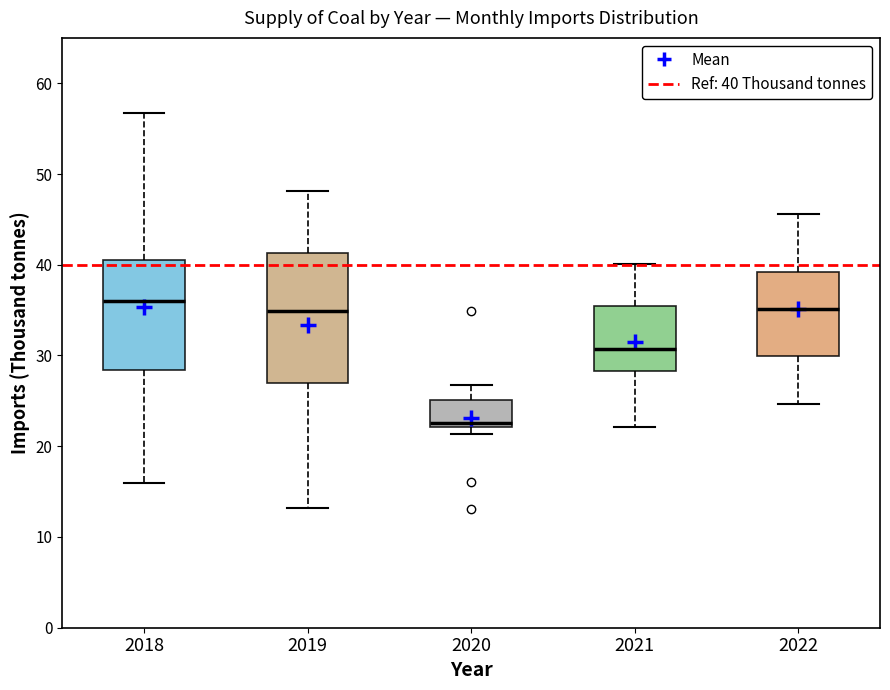

Reading left to right, transcribe this box plot: for each box, give where its median line is, the range the box spans, and where its two whiskers end, as read against the y-axis. The values are not printed on the chart, so give them approximately, as read against the axis.

2018: median 36, box 28 to 40, whiskers 16 to 57
2019: median 35, box 27 to 41, whiskers 13 to 48
2020: median 23, box 22 to 25, whiskers 21 to 27
2021: median 31, box 28 to 35, whiskers 22 to 40
2022: median 35, box 30 to 39, whiskers 25 to 46